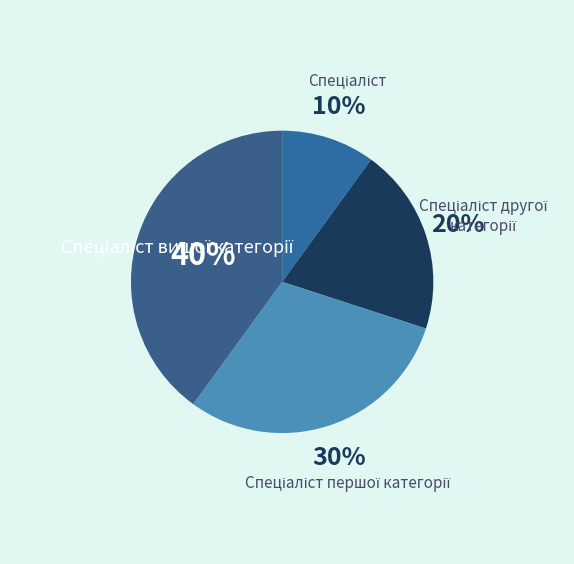

To the nearest percent, what is the difference between the largest and smallest slice percentages?

30%